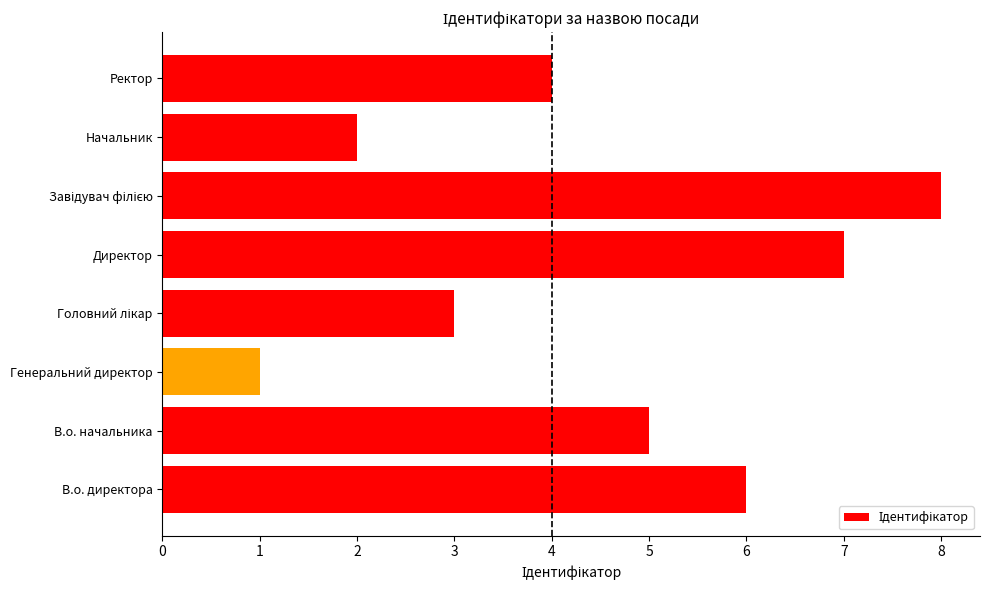

Which category has the lowest value across all series?

Генеральний директор